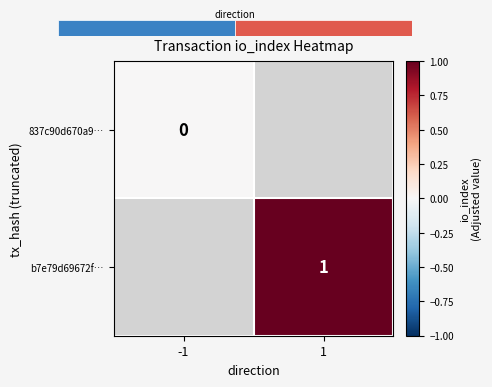

Rank the categories by b7e79d69672f… value from highest to lowest.

-1, 1